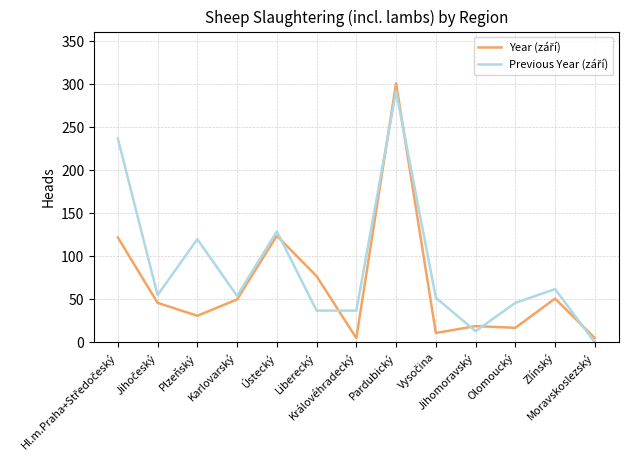

How many lines are shown in the chart?

2